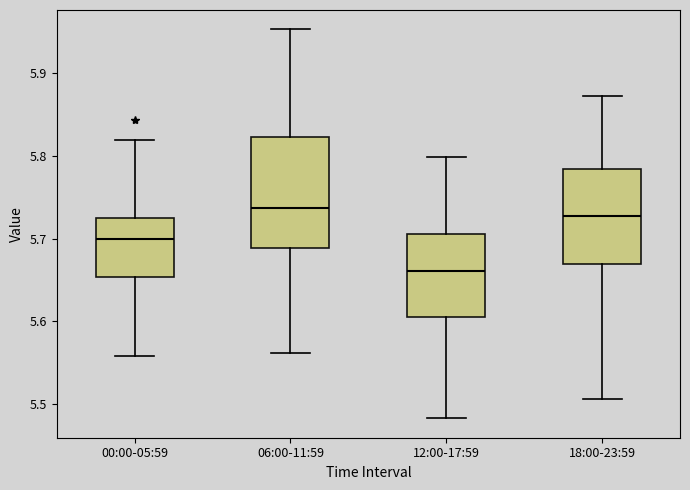

Where does the median line of the box for 18:00-23:59 sit on the y-axis? The values are not printed on the chart, so give them approximately, as read against the axis.

5.73